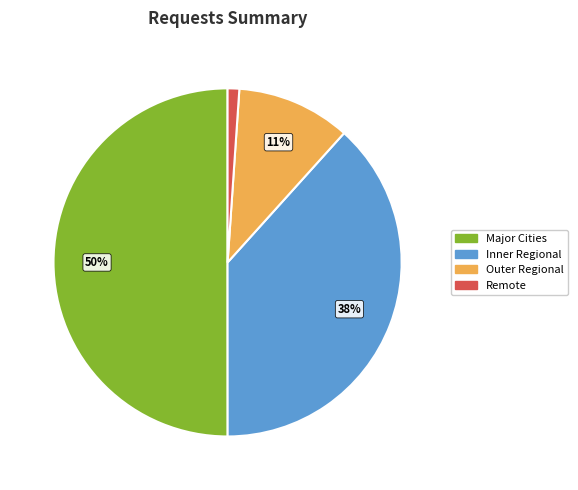

Is Remote the majority of the pie?

No